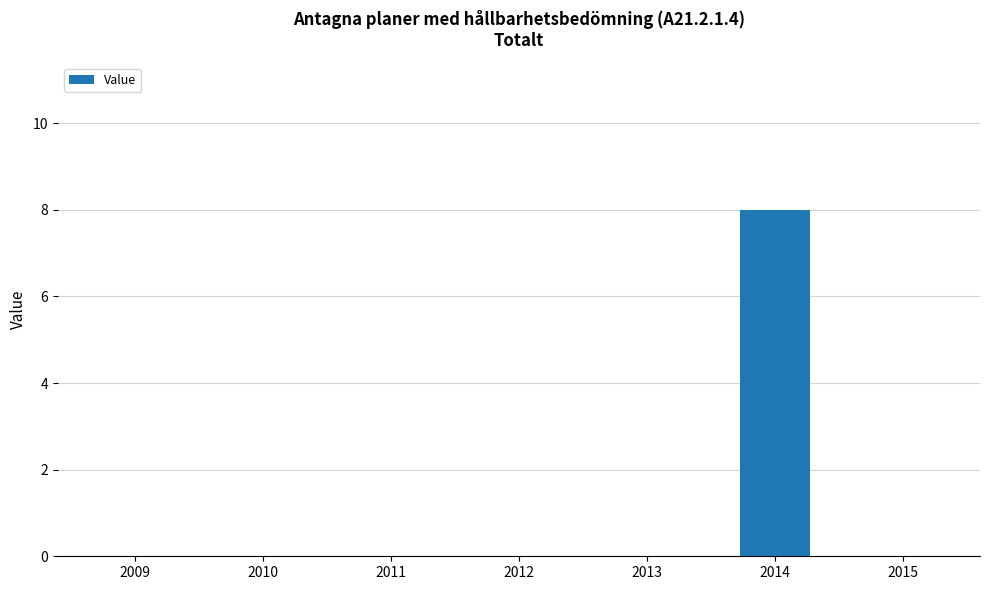

True or false: the data shows -5 at 2015.

False